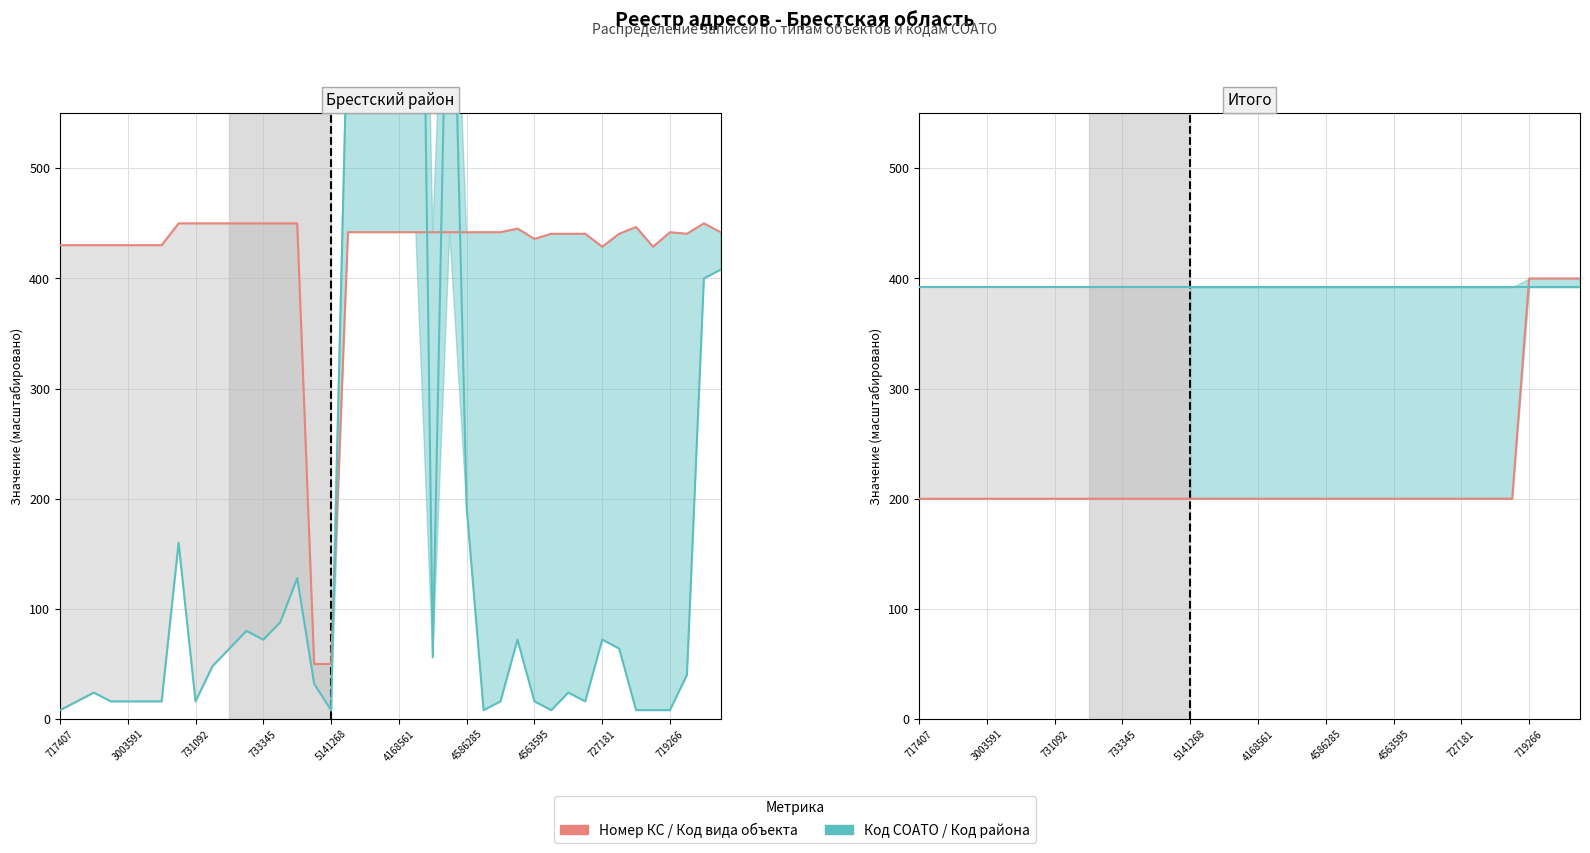

Where is Код СОАТО (норм.) nearest to the value 668?

17